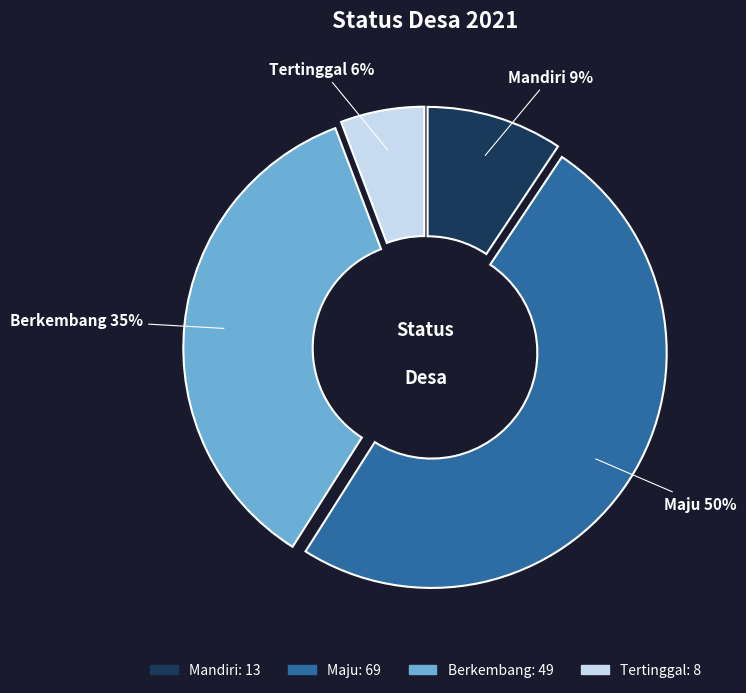

Rank the categories by value from lowest to highest.

Tertinggal, Mandiri, Berkembang, Maju